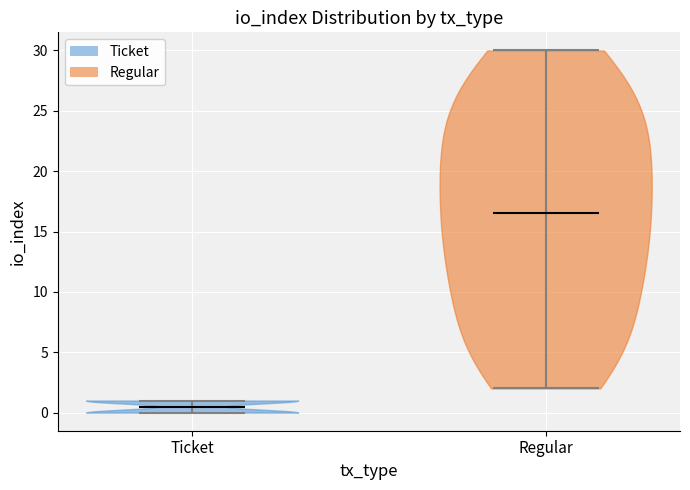

Reading left to right, read every violin against the y-axis: where its median line is, and the lowest and highest points it reaches. The values are not printed on the chart, so give them approximately, as read against the axis.

Ticket: median line 0.5, lowest point 0.0, highest point 1.0
Regular: median line 16.5, lowest point 2.0, highest point 30.0